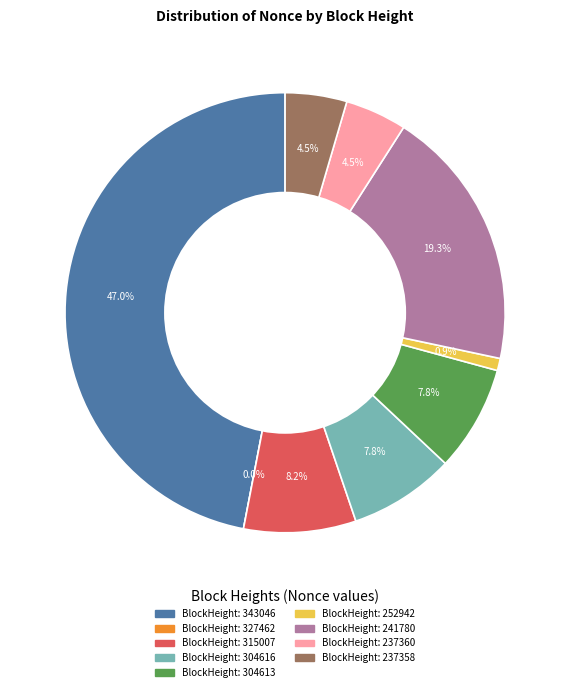

True or false: 237360 accounts for 1% of the total.

False